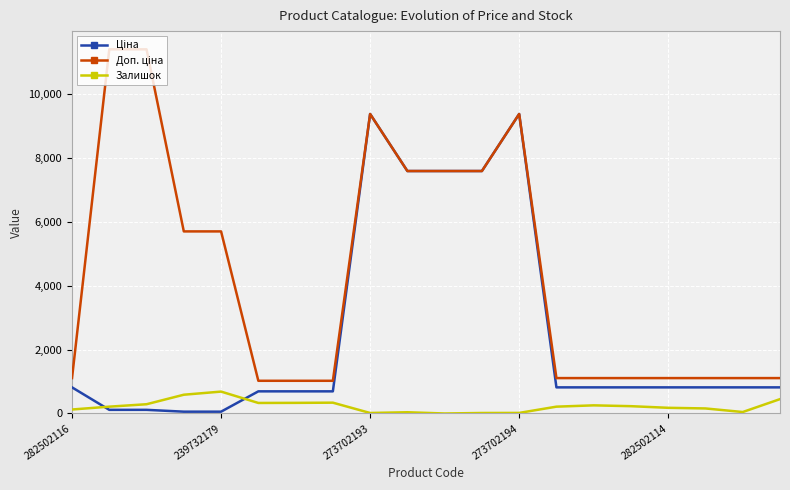

What is the greatest value displayed?

11410.0